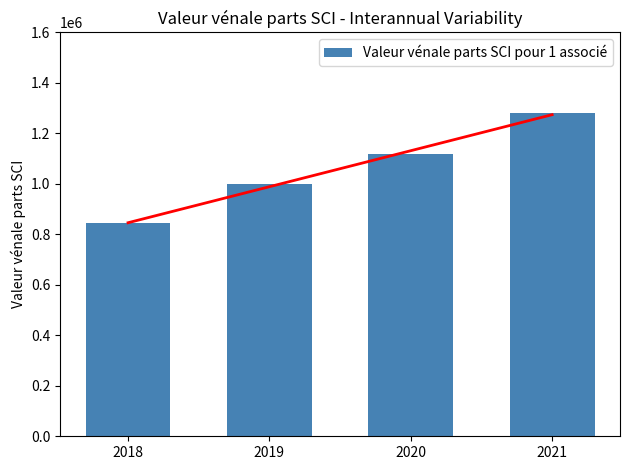

What is the difference between the maximum and second lowest values?

280156.6